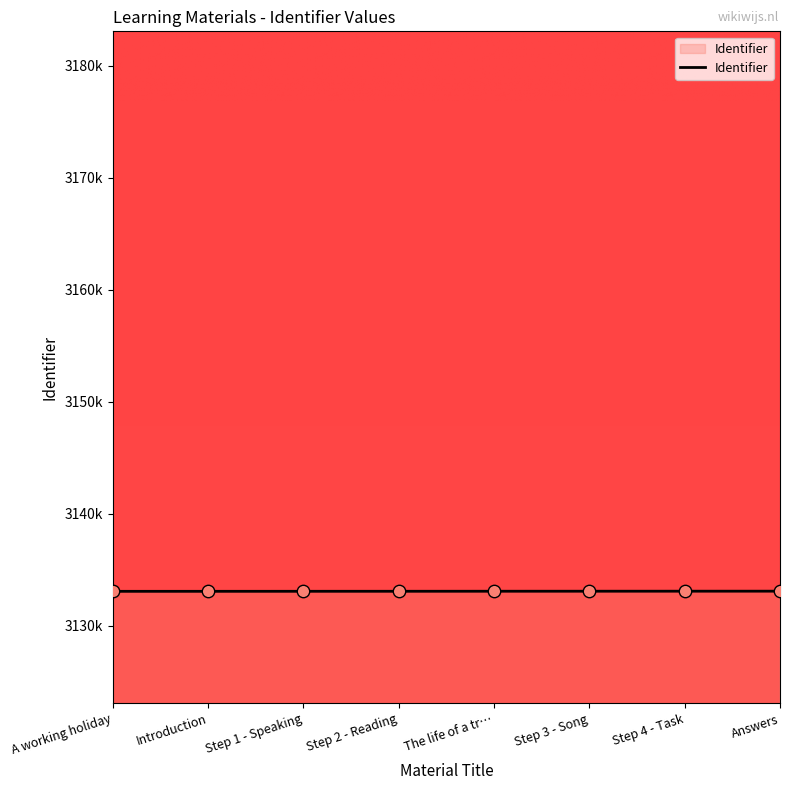

Approximately how many times larger is the value at Step 2 - Reading compared to Step 1 - Speaking?

1.0